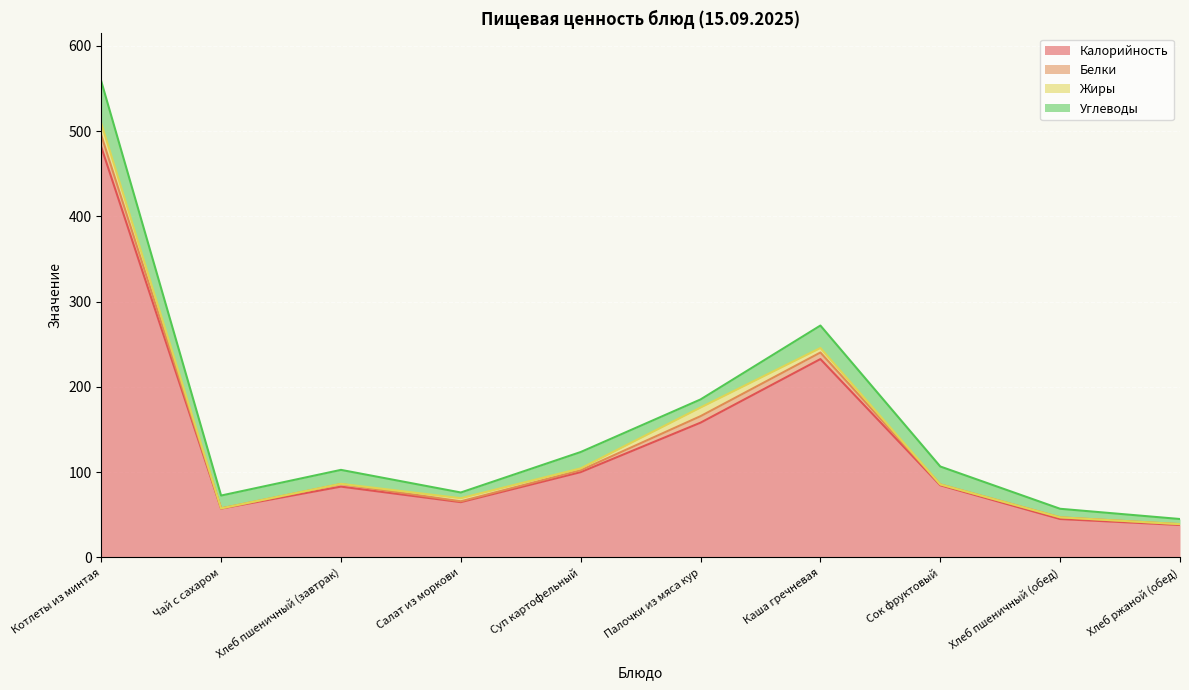

At how many categories does at least one series exceed 232?

2